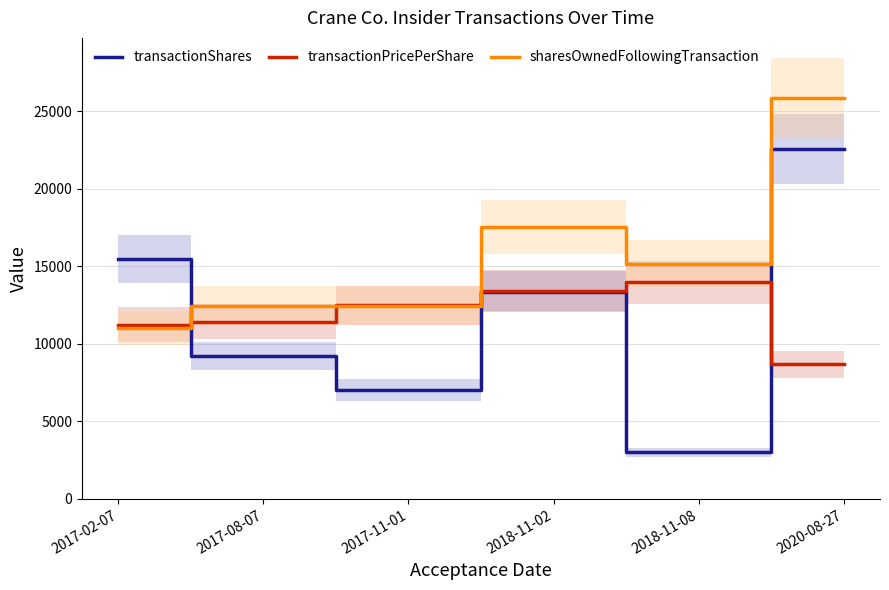

Between 2020-08-27 and 2017-11-01, which is larger?

2020-08-27